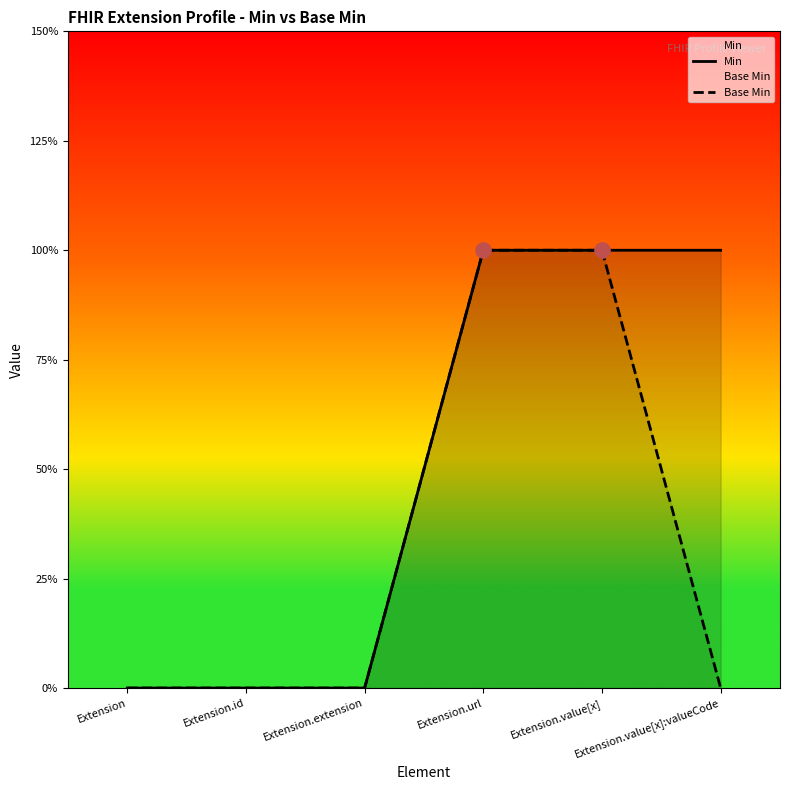

What are all the series names shown in the legend?

Min, Base Min